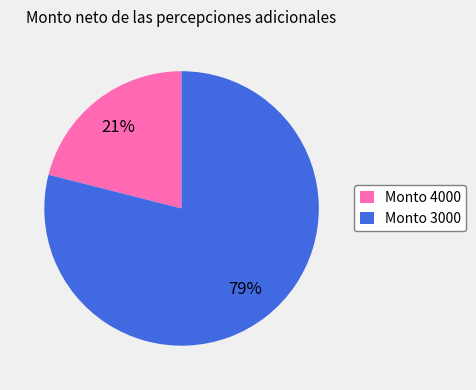

Combined, do Monto 4000 and Monto 3000 account for over 50%?

Yes